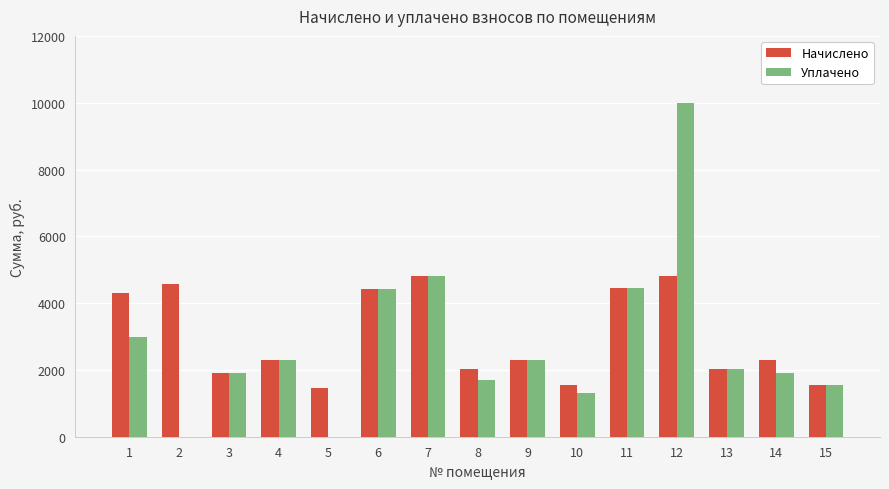

Which series has the largest range (max minus min)?

Уплачено